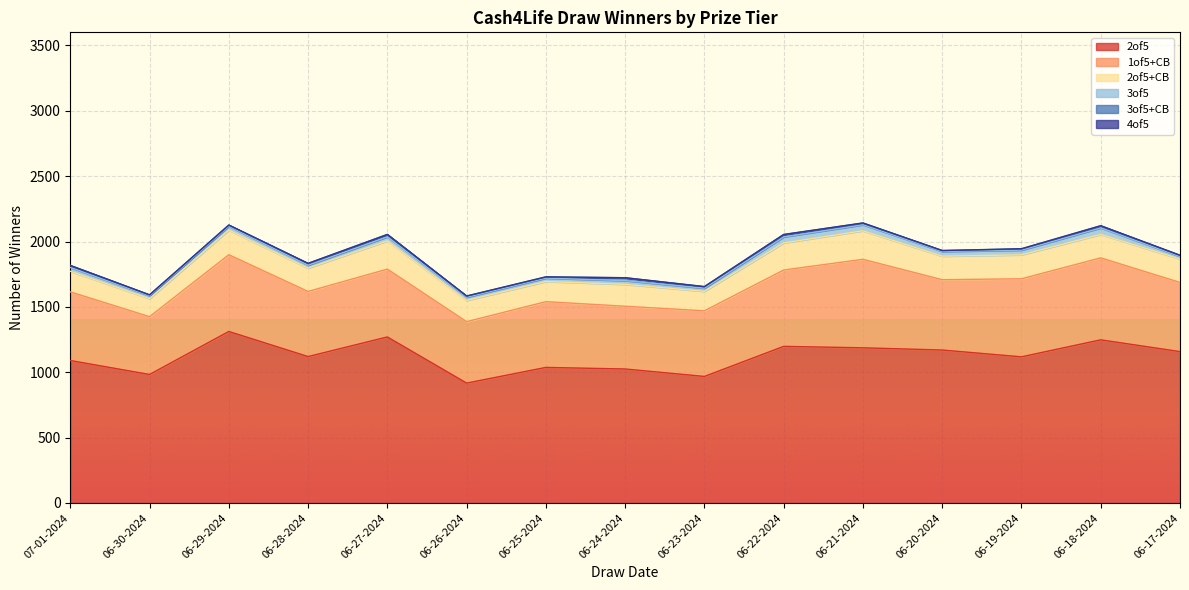

How many values in the 2of5 series exceed 1120?

7